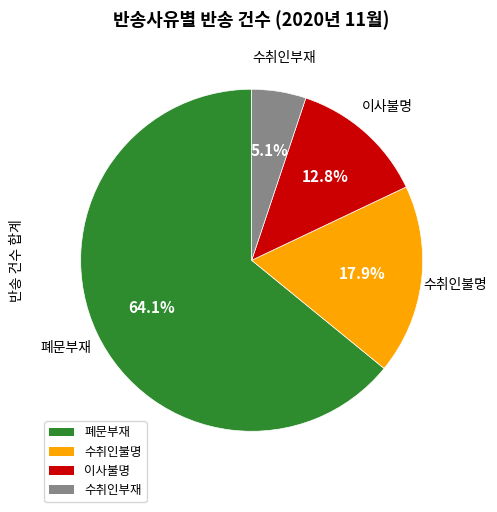

What percentage is the 수취인부재 slice, to the nearest percent?

5%